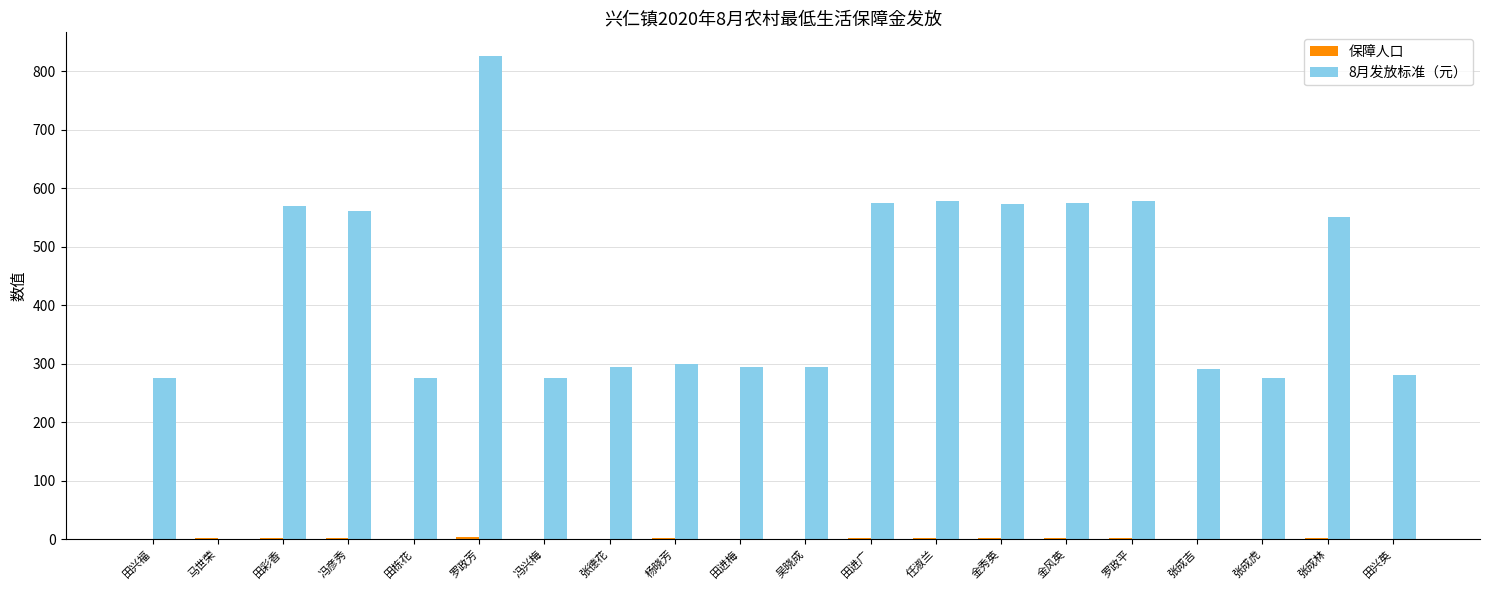

What is the spread (max minus min) of values at 任淑兰?

576